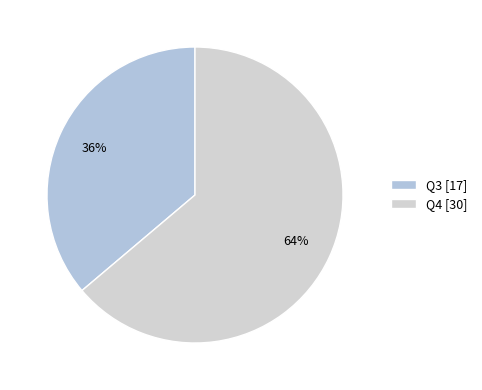

To the nearest percent, what percentage of the pie is Q4?

64%